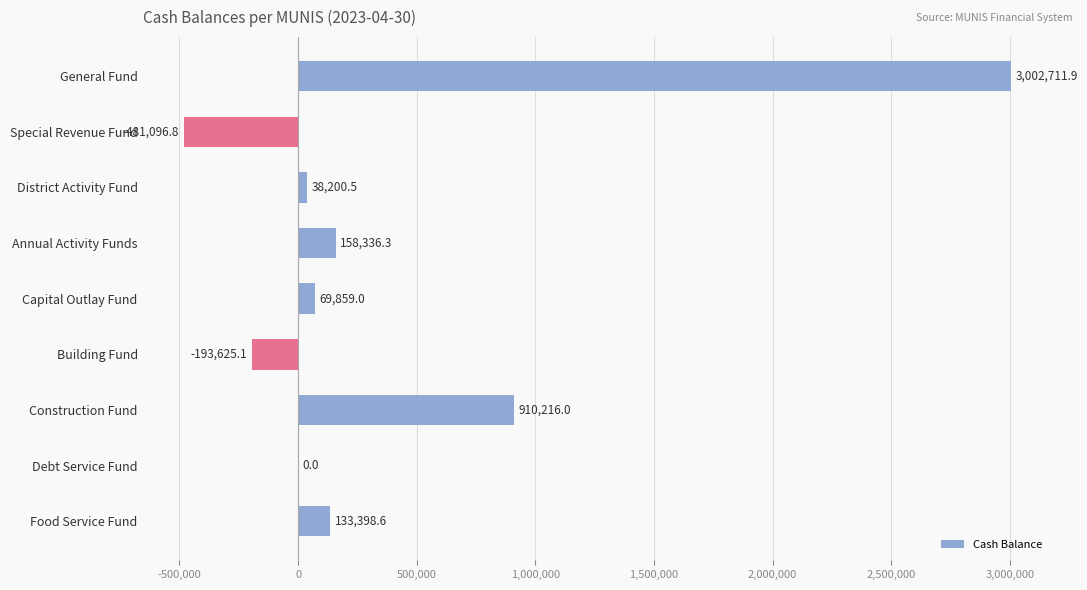

True or false: the data shows 69859.0 at Capital Outlay Fund.

True